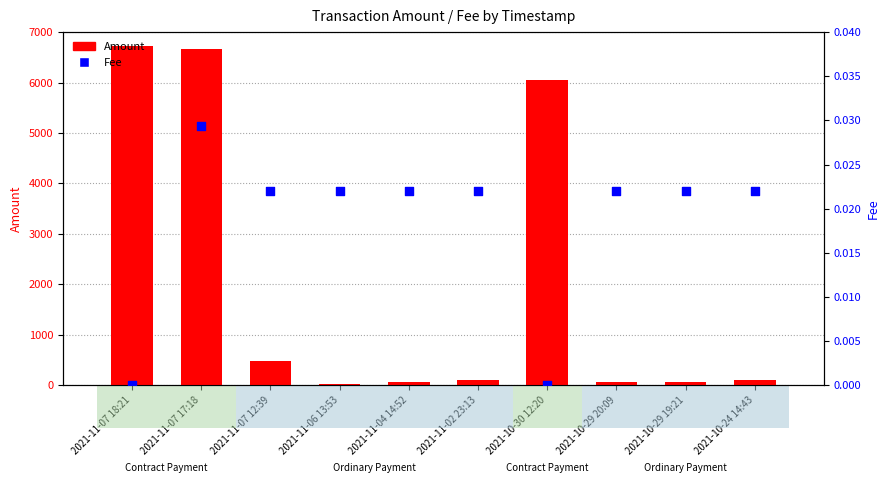

Which series reaches the minimum Y coordinate?

Fee